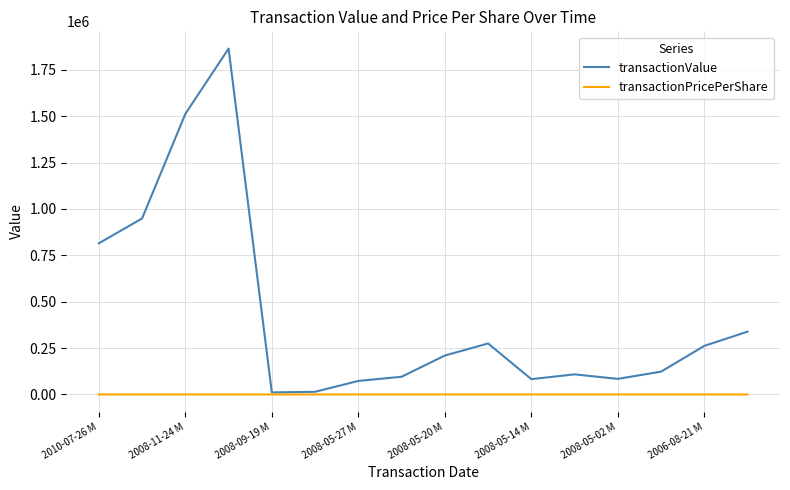

True or false: transactionPricePerShare has more than 2 interior local peaks.

True